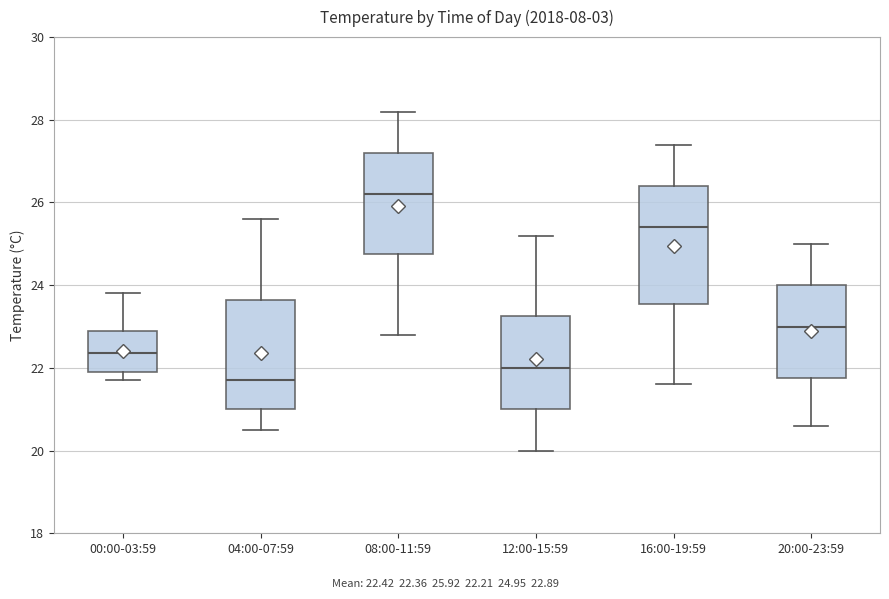

Where is the lower edge of the box for 12:00-15:59 on the y-axis? The values are not printed on the chart, so give them approximately, as read against the axis.

21.0